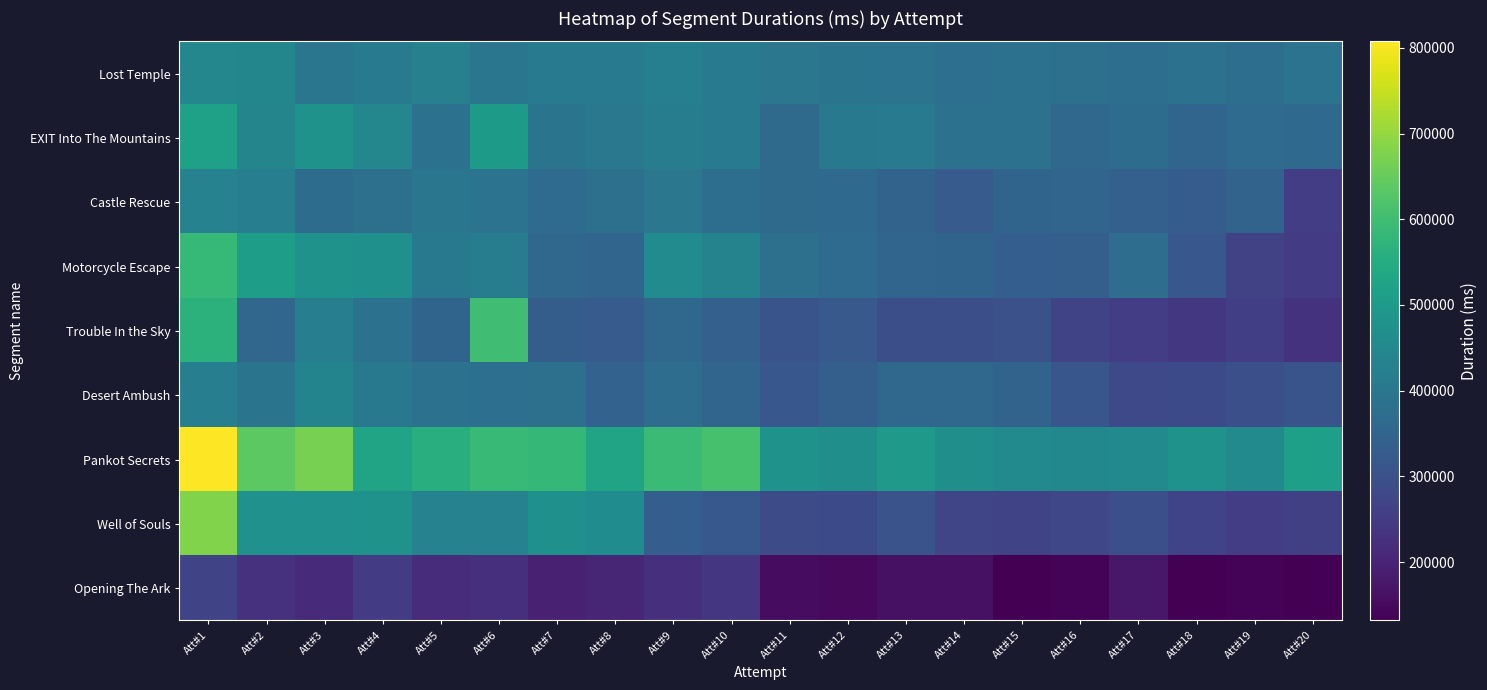

Which series has the largest range (max minus min)?

Well of Souls